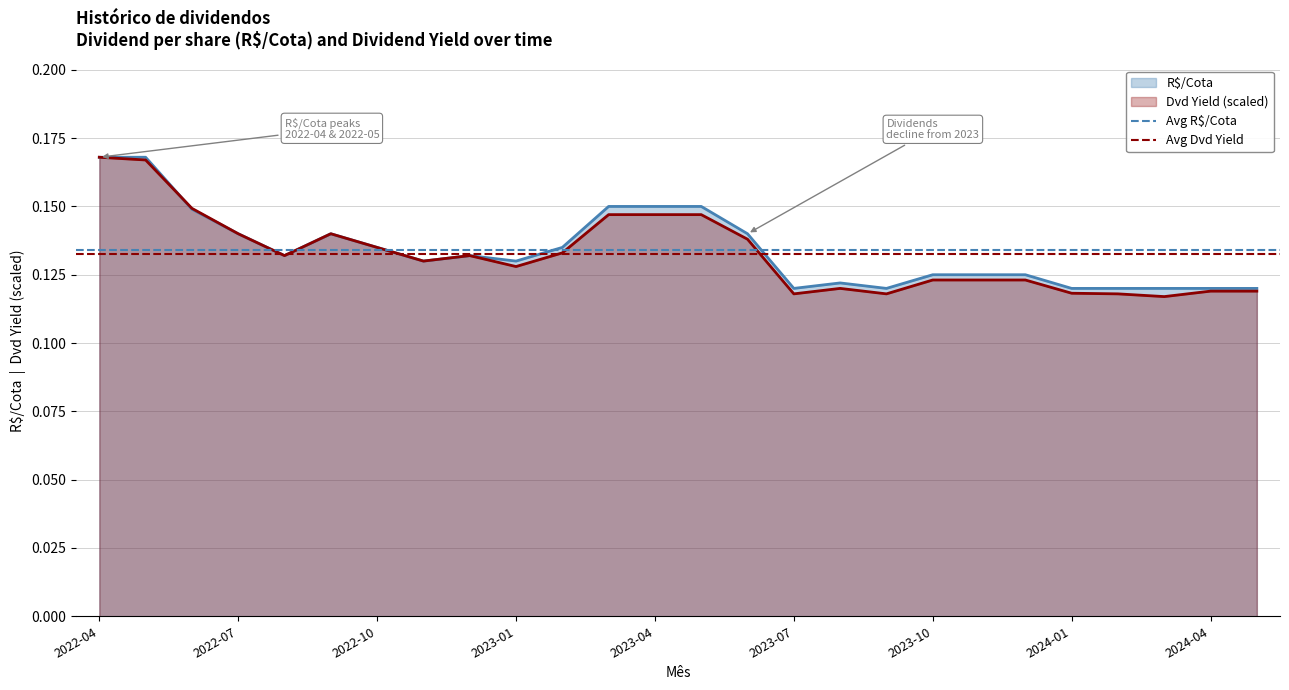

At which category is the sum across all series the highest?

2022-04